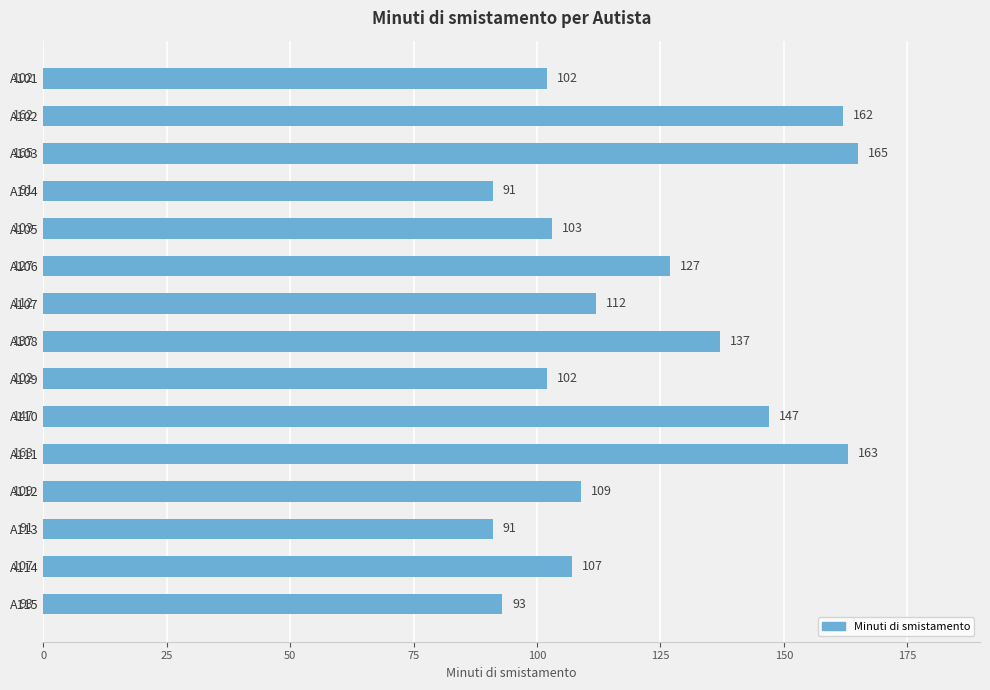

What is the value of the 5th bar from the top?

103